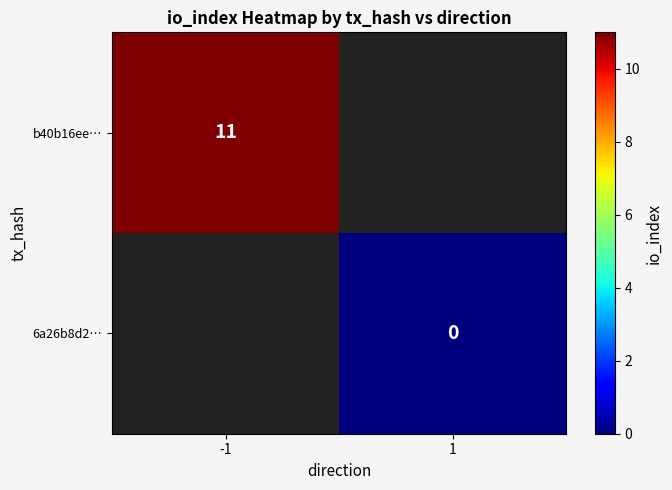

What is the greatest value displayed?

11.0